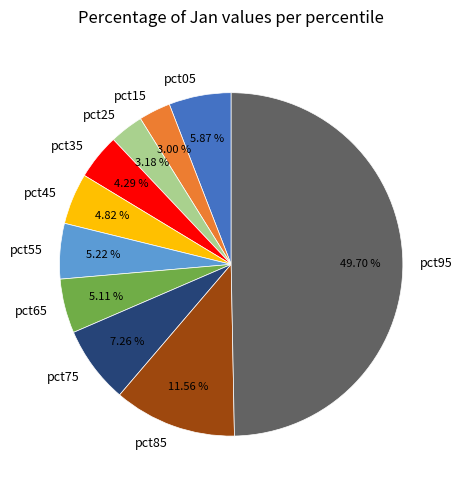

Is it true that pct25 is 3% of the pie?

True